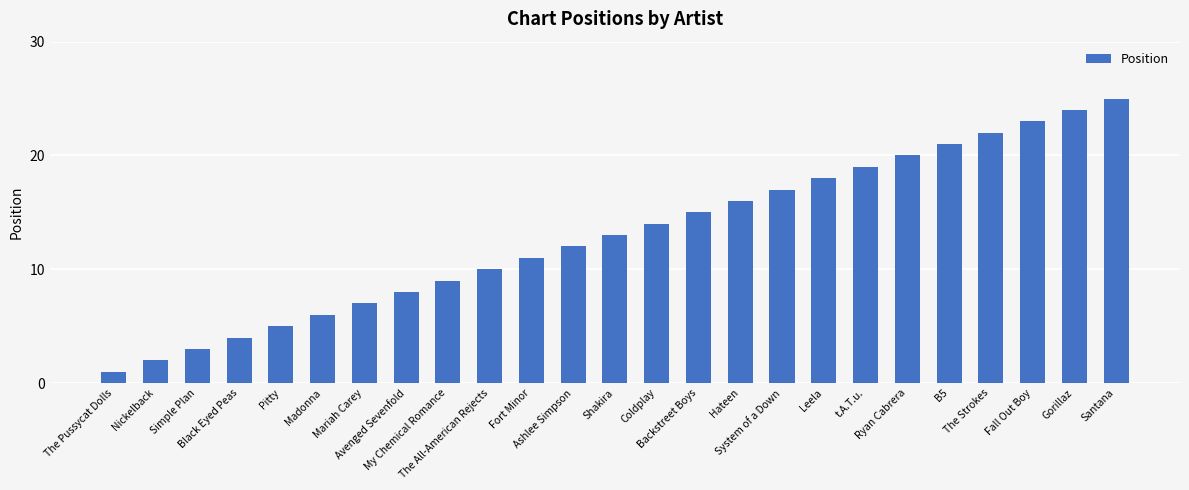

True or false: the data shows 2 at Nickelback.

True